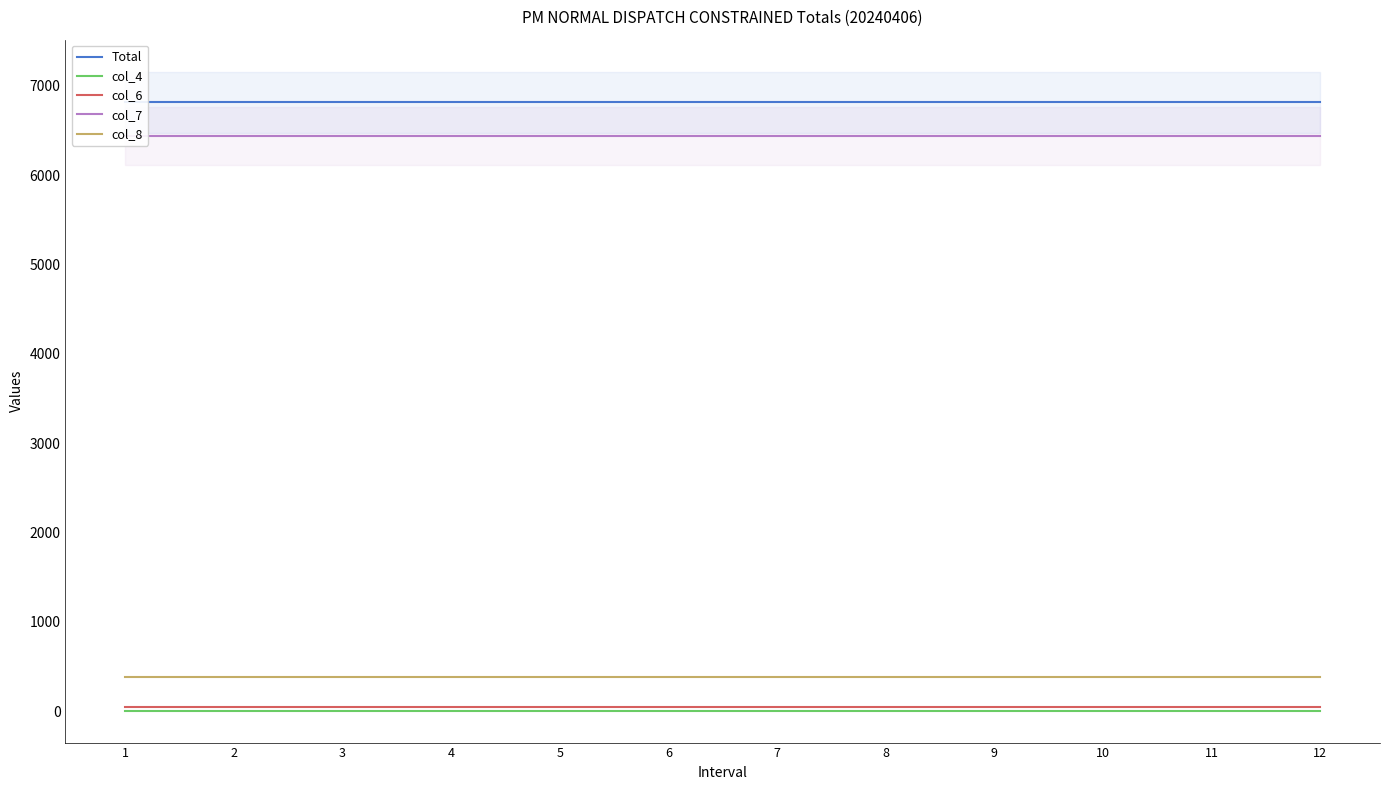

Which has a higher value, 5 or 11?

5